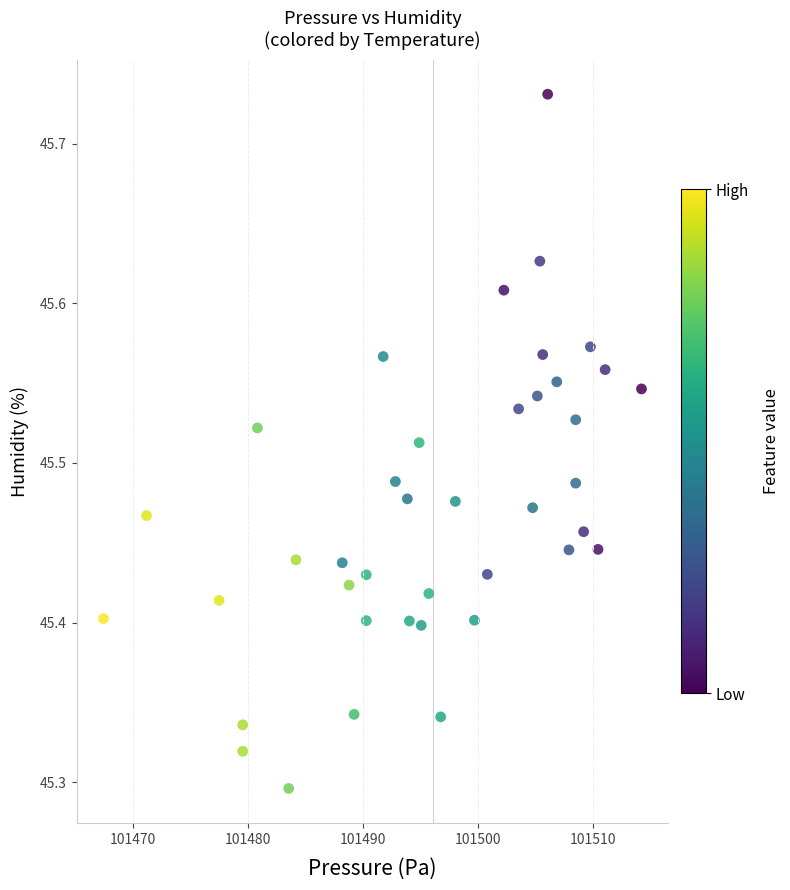

What is the range of X values (max minus min)?

46.8